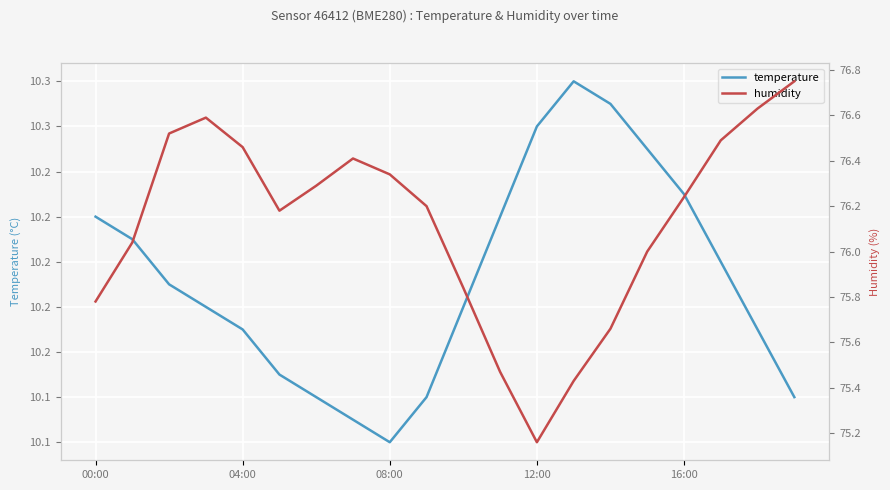

Rank the series by their maximum value, from highest to lowest.

humidity, temperature